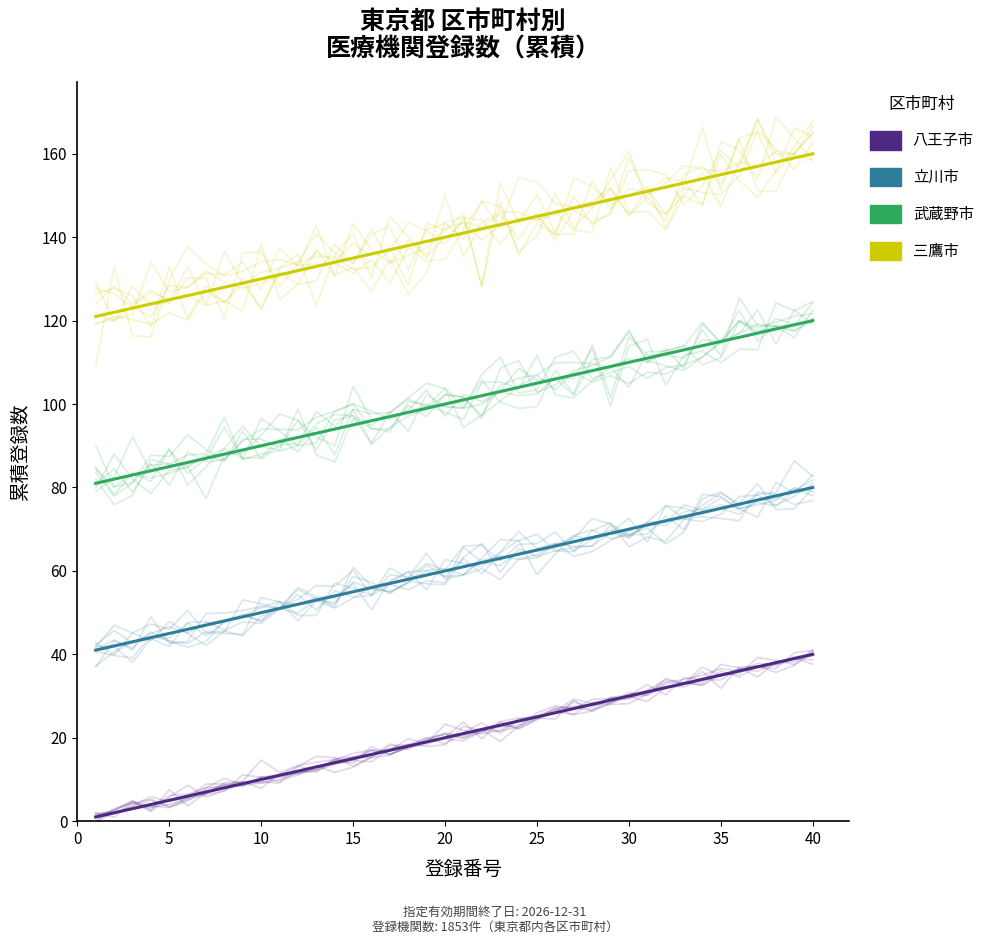

Which series has the widest spread of values?

八王子市